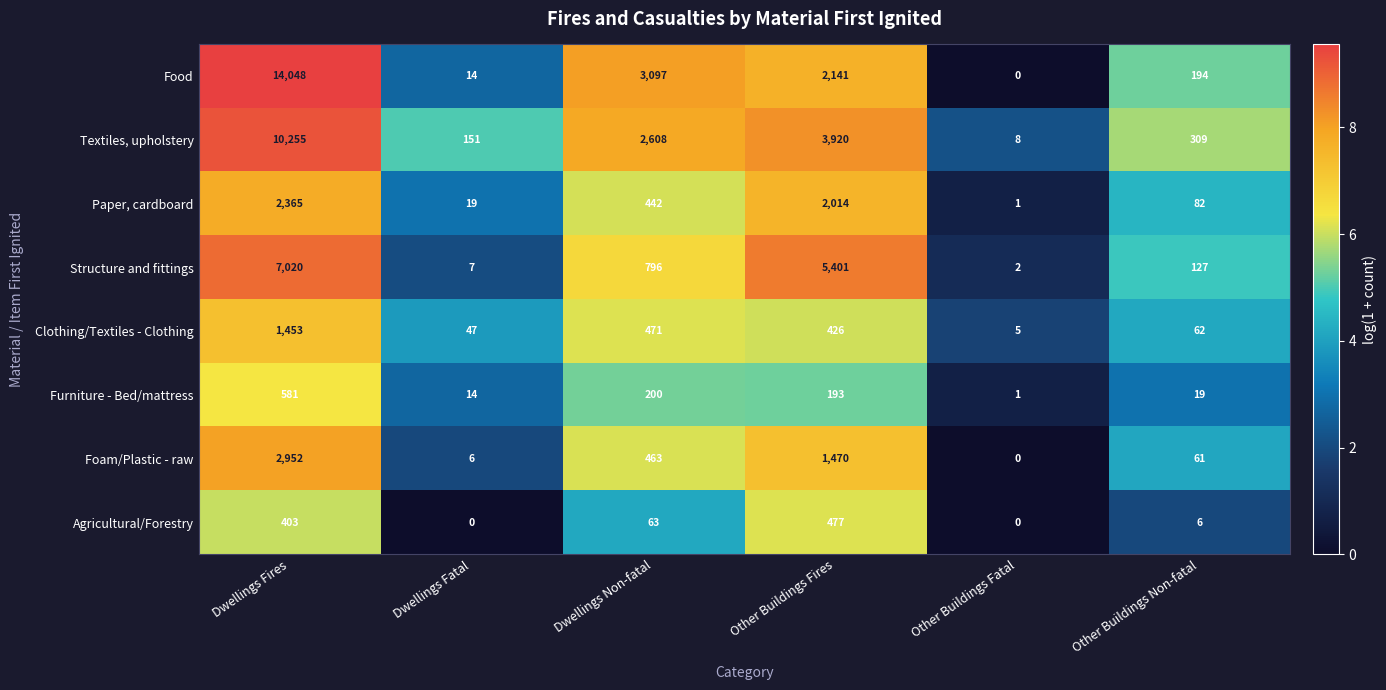

What is the difference between the Structure and fittings values at Dwellings Non-fatal and Other Buildings Fatal?

794